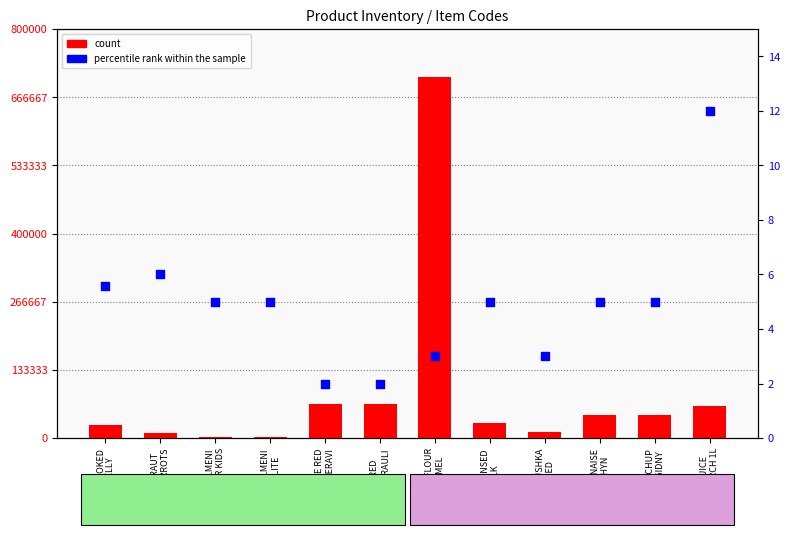

What are all the series names shown in the legend?

count, percentile rank within the sample